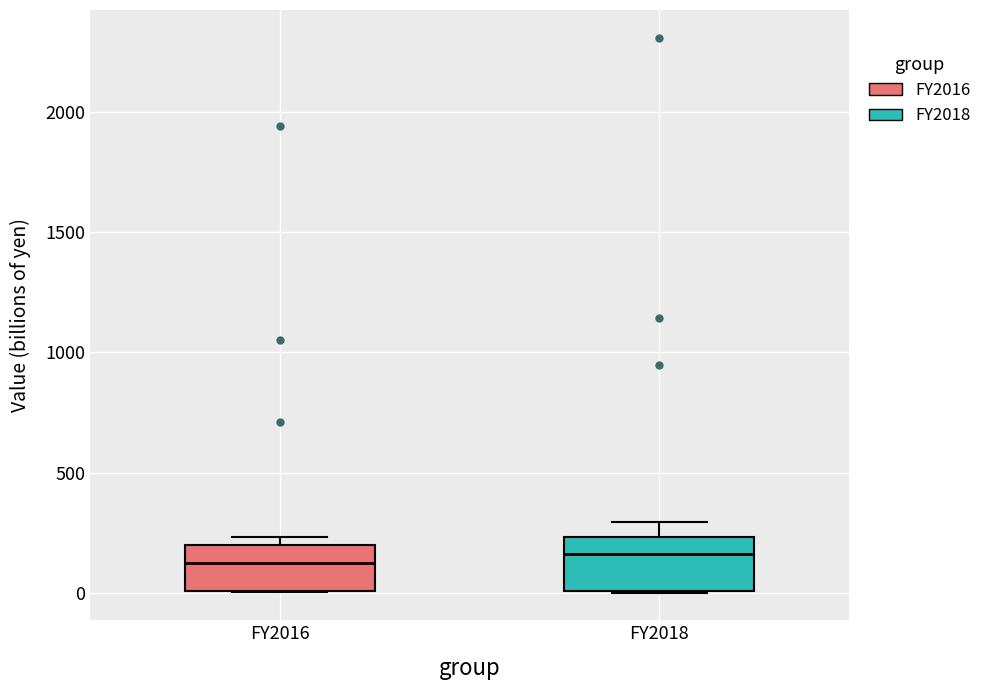

Reading left to right, read every box against the y-axis: the position of its median line, the range the box covers, and the ends of its whiskers. The values are not printed on the chart, so give them approximately, as read against the axis.

FY2016: median 100, box 0 to 200, whiskers 0 to 250
FY2018: median 150, box 0 to 250, whiskers 0 to 300